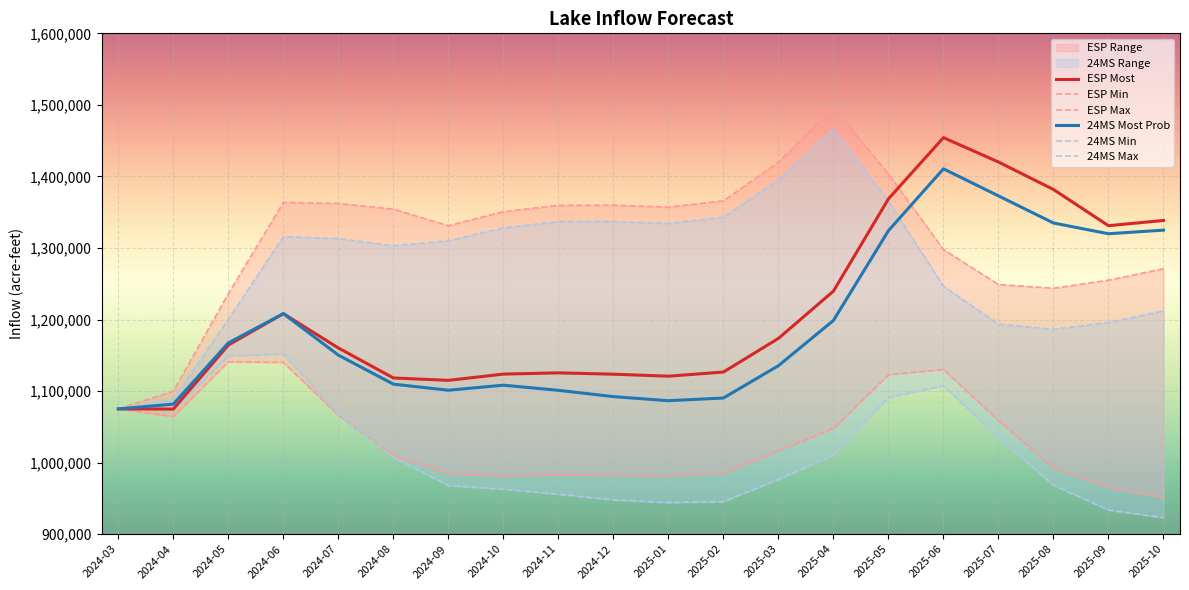

Reading left to right, transcribe all the data shown in this chart.

ESP Most: 2024-03=1075003.6	2024-04=1074840.0	2024-05=1164300.0	2024-06=1208190.0	2024-07=1160210.0	2024-08=1118290.0	2024-09=1114940.0	2024-10=1123680.0	2024-11=1125420.0	2024-12=1123540.0	2025-01=1120750.0	2025-02=1126570.0	2025-03=1173560.0	2025-04=1239670.0	2025-05=1368630.0	2025-06=1454230.0	2025-07=1420130.0	2025-08=1381740.0	2025-09=1331110.0	2025-10=1338450.0
ESP Min: 2024-03=1075003.6	2024-04=1064380.0	2024-05=1140880.0	2024-06=1139910.0	2024-07=1066360.0	2024-08=1009430.0	2024-09=984570.0	2024-10=981010.0	2024-11=982840.0	2024-12=982010.0	2025-01=981290.0	2025-02=985190.0	2025-03=1016340.0	2025-04=1047590.0	2025-05=1122690.0	2025-06=1130110.0	2025-07=1058870.0	2025-08=992460.0	2025-09=965230.0	2025-10=950890.0
ESP Max: 2024-03=1075003.6	2024-04=1099750.0	2024-05=1236090.0	2024-06=1363660.0	2024-07=1362190.0	2024-08=1354290.0	2024-09=1331110.0	2024-10=1350720.0	2024-11=1359620.0	2024-12=1359760.0	2025-01=1357100.0	2025-02=1365890.0	2025-03=1419750.0	2025-04=1496090.0	2025-05=1403630.0	2025-06=1297710.0	2025-07=1248950.0	2025-08=1243630.0	2025-09=1254950.0	2025-10=1270990.0
24MS Most Prob: 2024-03=1075003.6	2024-04=1081720.8	2024-05=1167288.0	2024-06=1208192.1	2024-07=1150189.8	2024-08=1109640.7	2024-09=1101133.6	2024-10=1108198.1	2024-11=1100994.0	2024-12=1092198.2	2025-01=1086482.0	2025-02=1090262.3	2025-03=1135453.5	2025-04=1198664.0	2025-05=1324205.1	2025-06=1410611.8	2025-07=1372789.6	2025-08=1334894.5	2025-09=1319847.4	2025-10=1324933.1
24MS Min: 2024-03=1075003.6	2024-04=1073381.0	2024-05=1149008.8	2024-06=1151979.6	2024-07=1067406.4	2024-08=1007166.3	2024-09=967842.8	2024-10=962742.9	2024-11=955772.4	2024-12=947859.8	2025-01=944090.4	2025-02=945499.5	2025-03=976409.2	2025-04=1010536.0	2025-05=1090926.7	2025-06=1107420.2	2025-07=1034890.4	2025-08=968264.9	2025-09=933664.7	2025-10=922871.4
24MS Max: 2024-03=1075003.6	2024-04=1088432.8	2024-05=1200268.4	2024-06=1315765.3	2024-07=1313055.0	2024-08=1303106.5	2024-09=1310060.3	2024-10=1327986.7	2024-11=1336810.9	2024-12=1336932.8	2025-01=1334289.8	2025-02=1342774.4	2025-03=1395186.5	2025-04=1465726.8	2025-05=1365230.7	2025-06=1246510.0	2025-07=1193389.1	2025-08=1186335.8	2025-09=1195817.3	2025-10=1211931.3